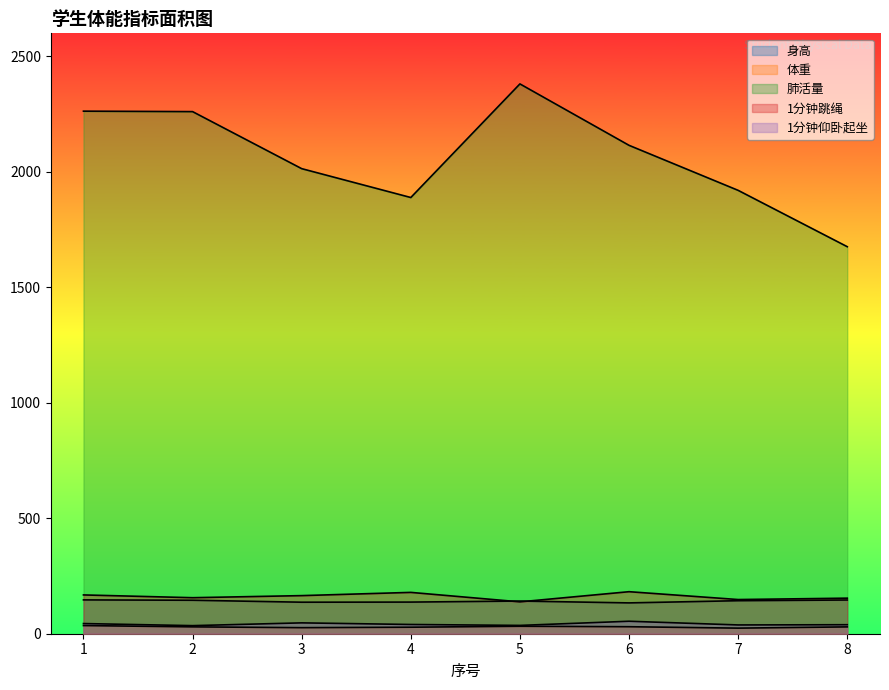

Is the value of 肺活量 at 3 greater than the value of 1分钟仰卧起坐 at 3?

Yes